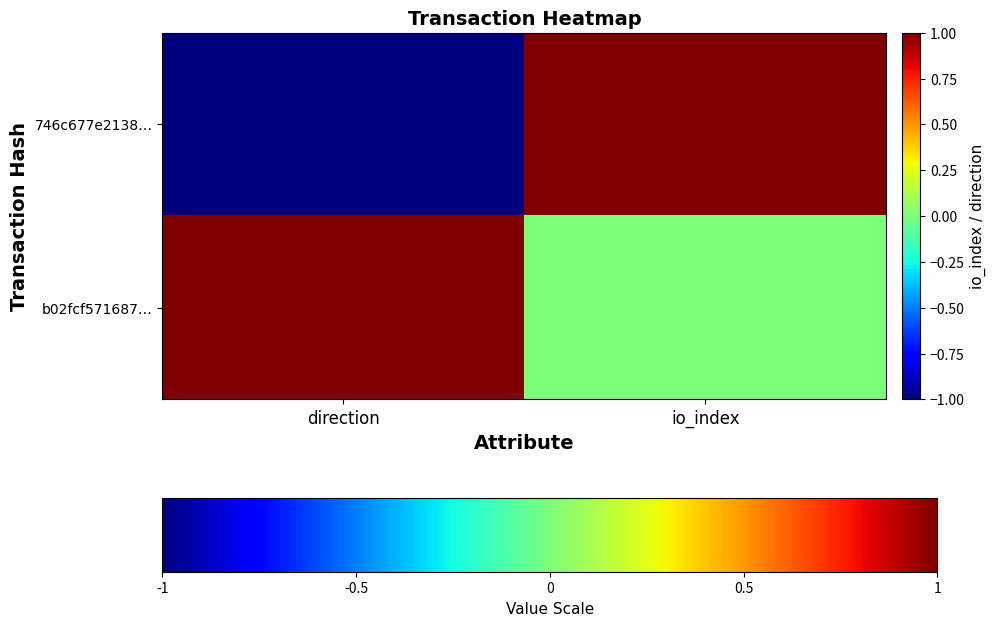

At direction, list the series in order from smallest to largest.

746c677e2138…, b02fcf571687…